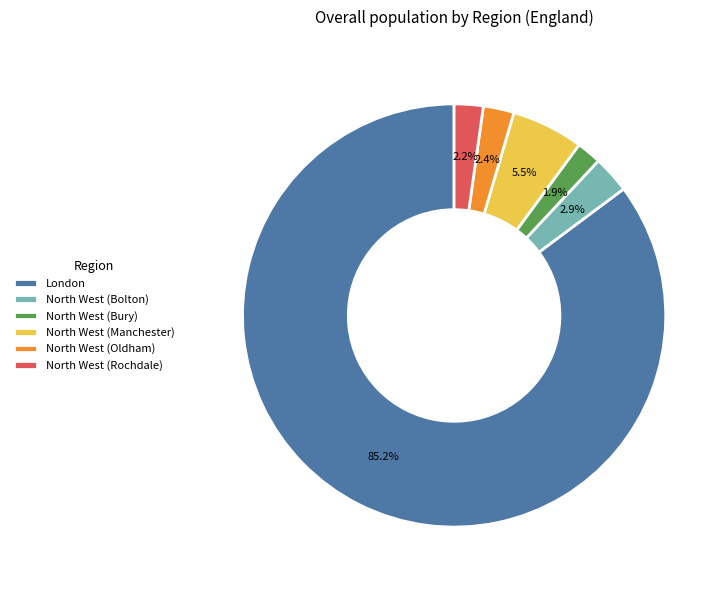

Combined, do North West (Oldham) and London account for over 50%?

Yes